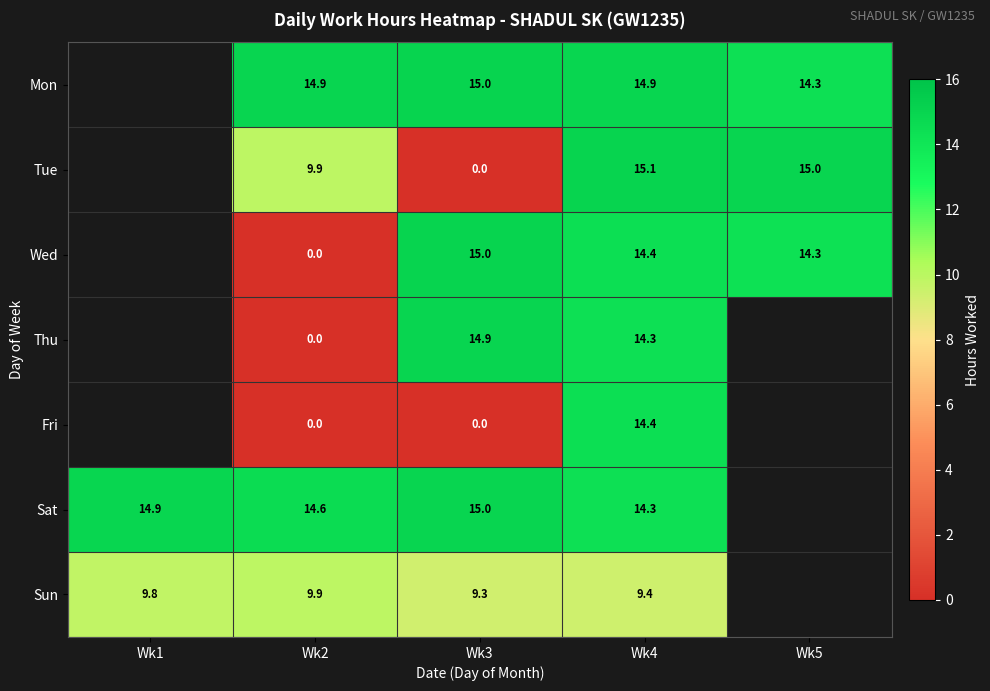

What is the sum of the Sun values at Wk3 and Wk2?

19.2